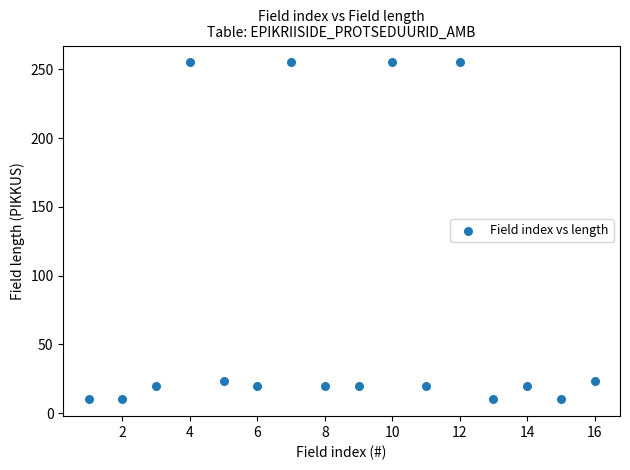

What is the range of Y values (max minus min)?

245